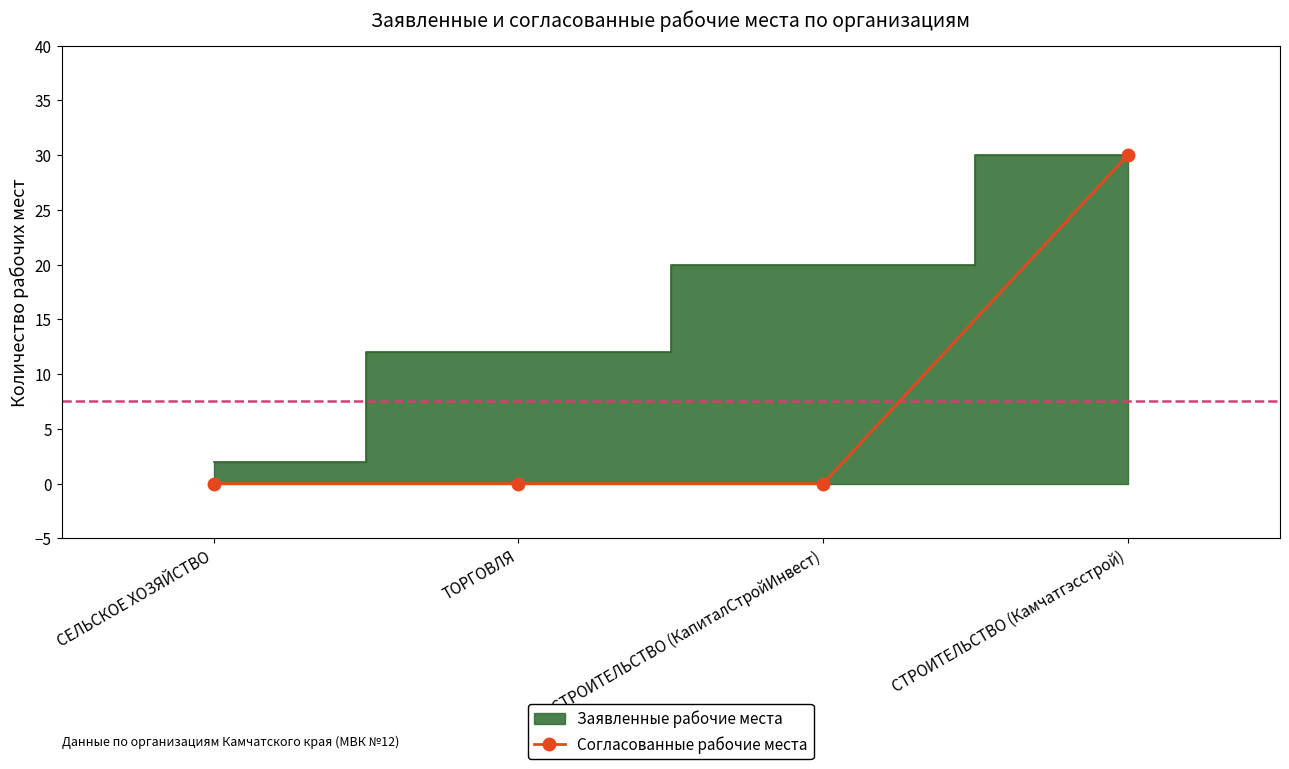

Between СТРОИТЕЛЬСТВО (КапиталСтройИнвест) and СЕЛЬСКОЕ ХОЗЯЙСТВО, which is larger?

СТРОИТЕЛЬСТВО (КапиталСтройИнвест)